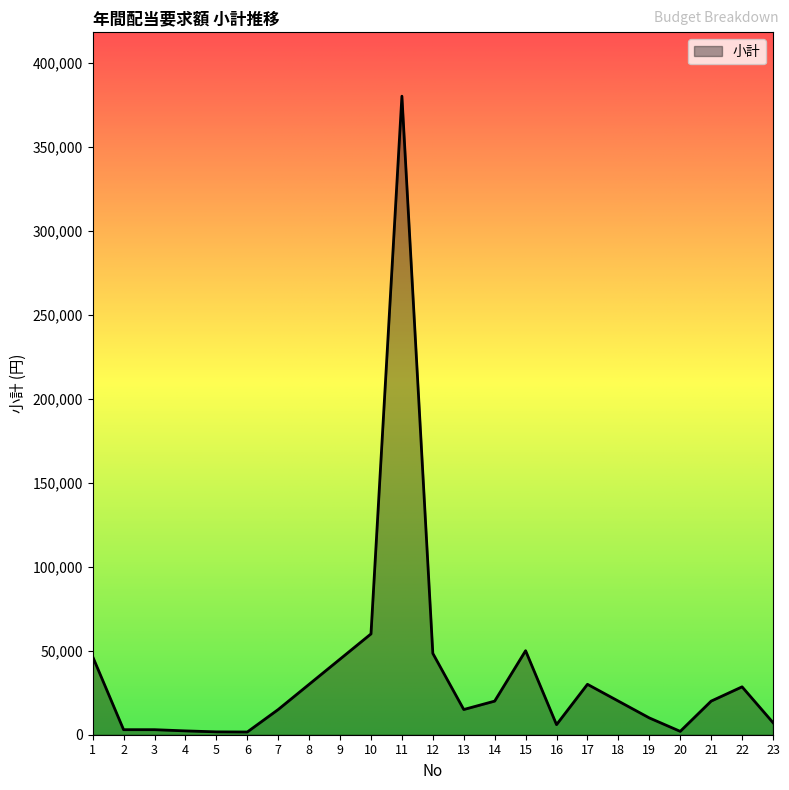

What is the difference between the maximum and minimum values?

378380